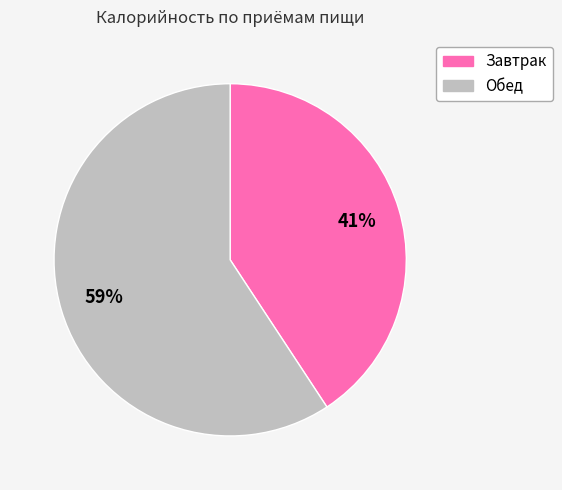

Approximately how many times larger is the value at Завтрак compared to Обед?

0.7